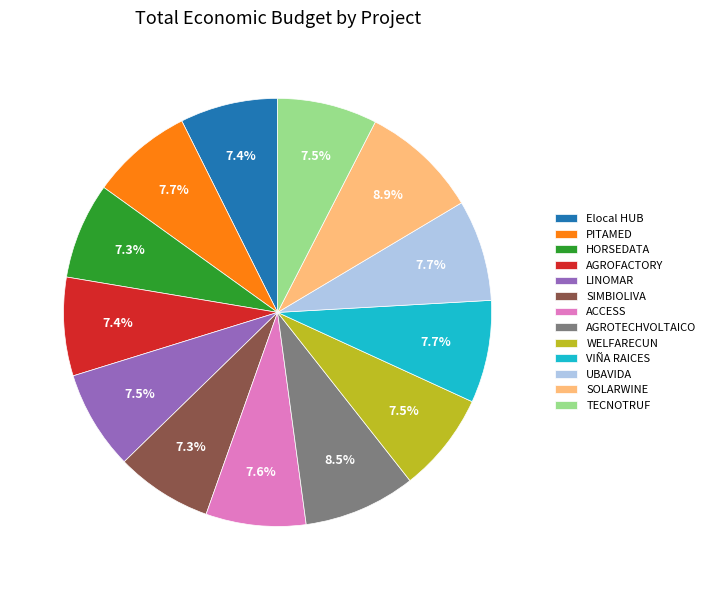

To the nearest percent, what is the combined percentage of LINOMAR and AGROTECHVOLTAICO?

16%